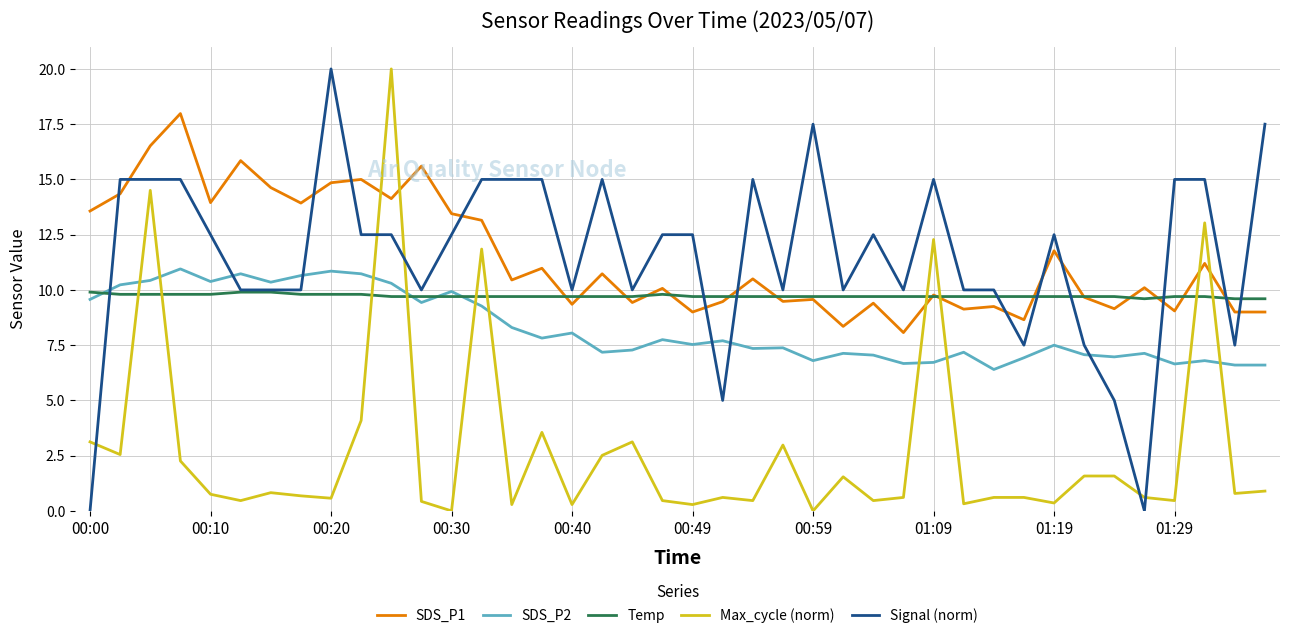

True or false: Signal (norm) and SDS_P1 cross at least once.

True